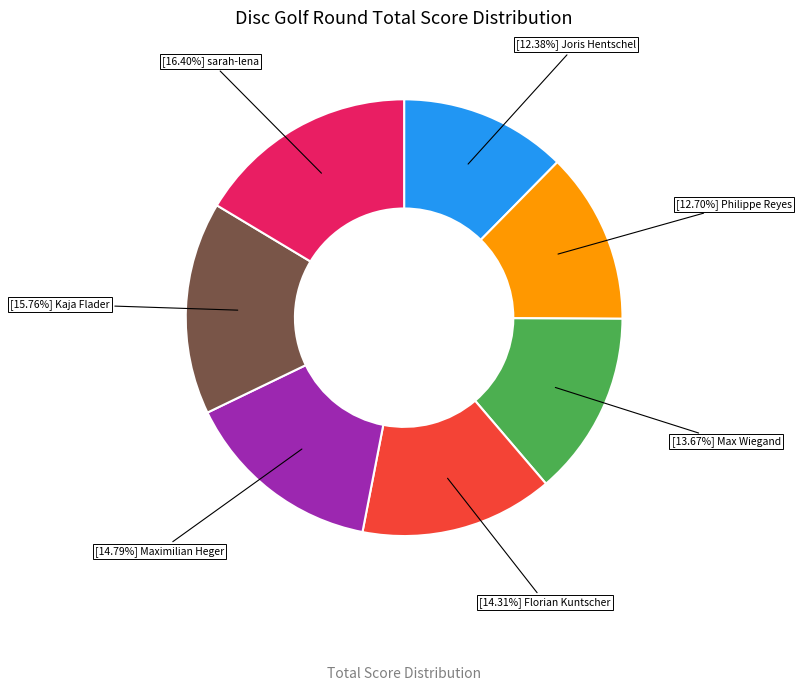

Is there any slice that represents more than half of the pie?

No